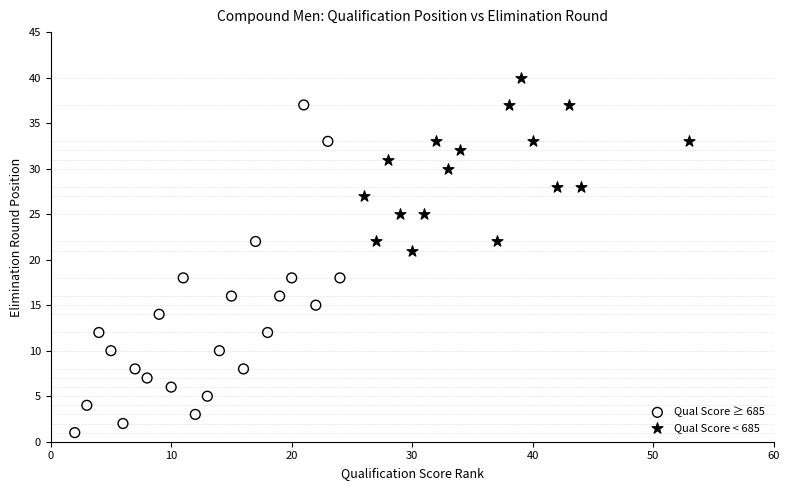

Which series has the widest spread of Y values?

Qual Score ≥ 685